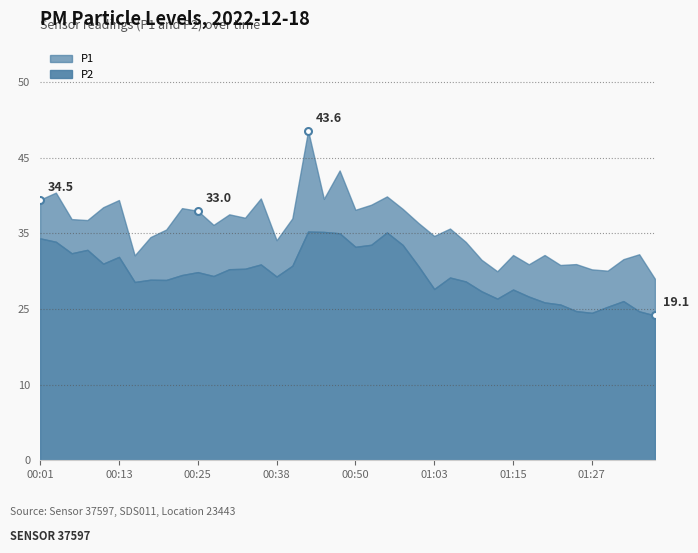

True or false: P2 and P1 cross at least once.

False